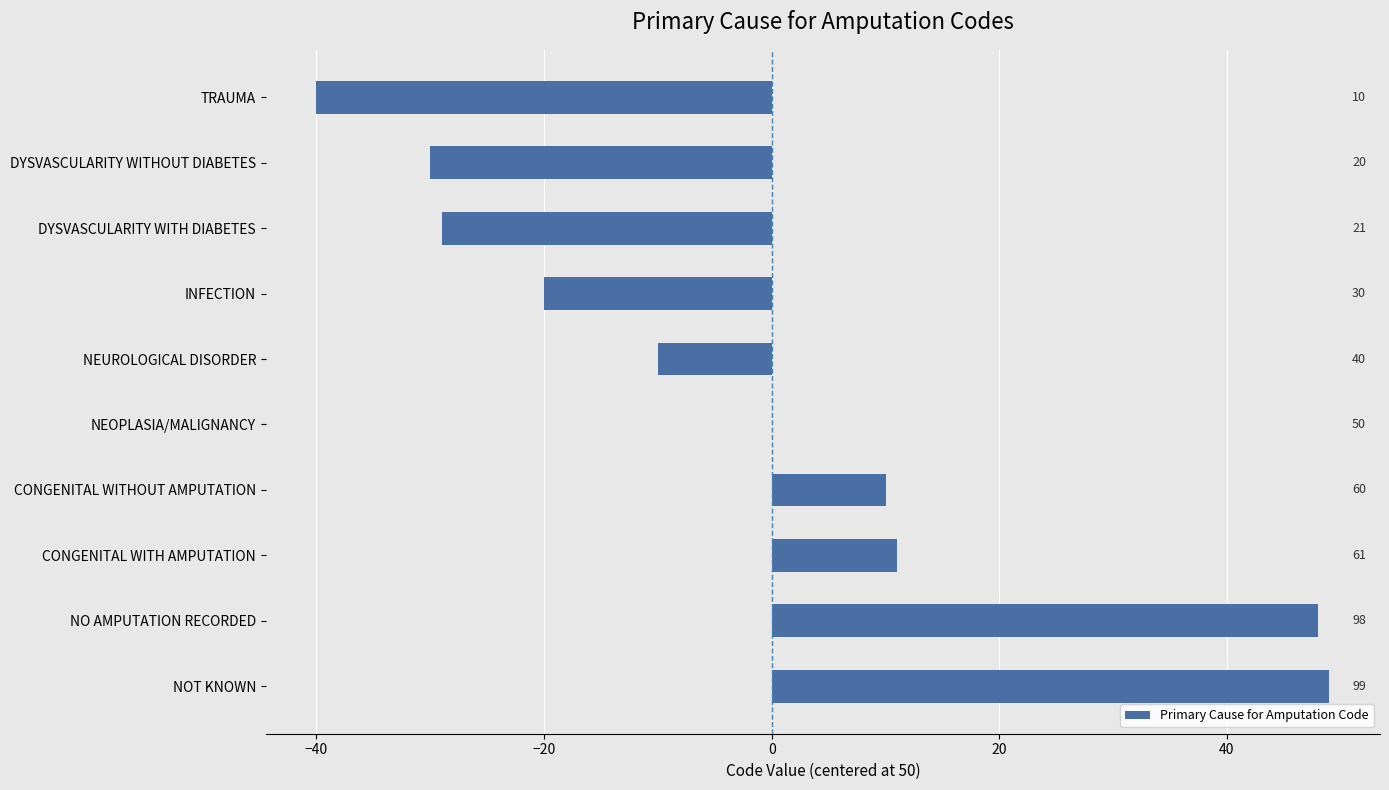

How many values exceed 0?

4